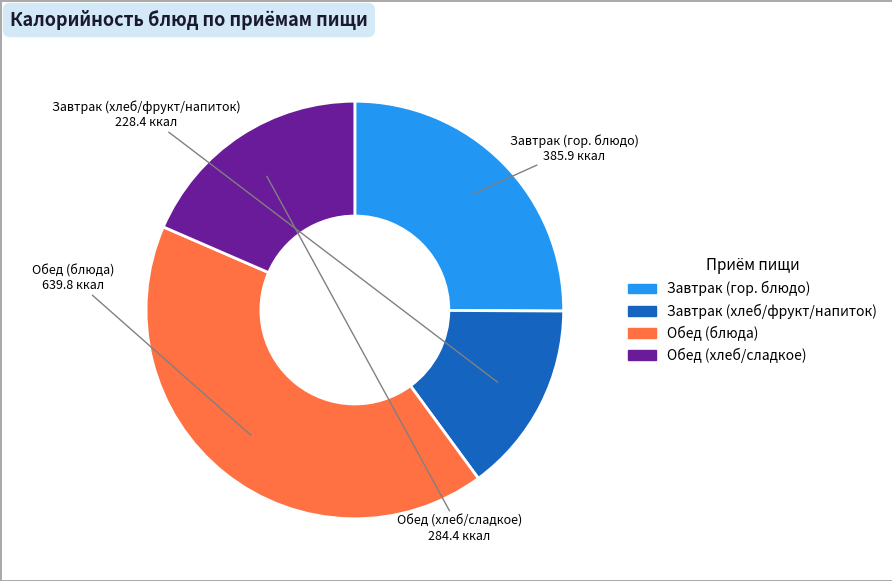

How many segments does this pie chart have?

4